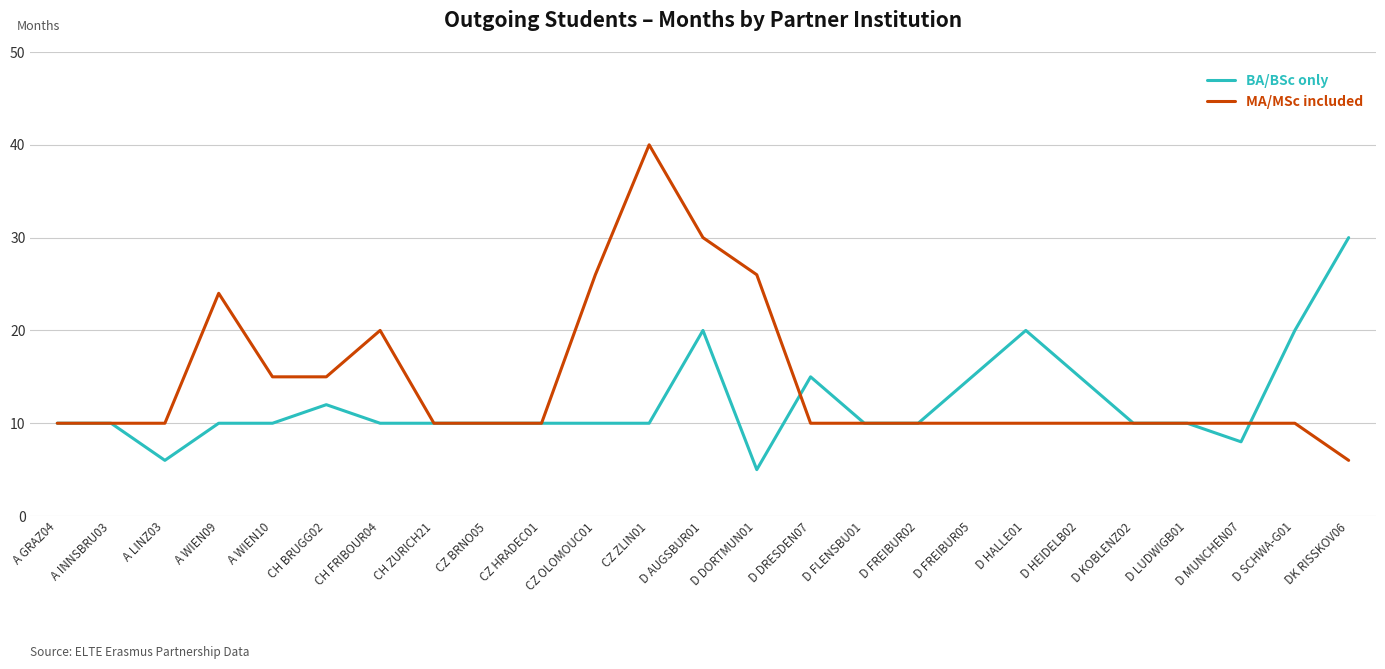

What is the total value across all series at A WIEN09?

34